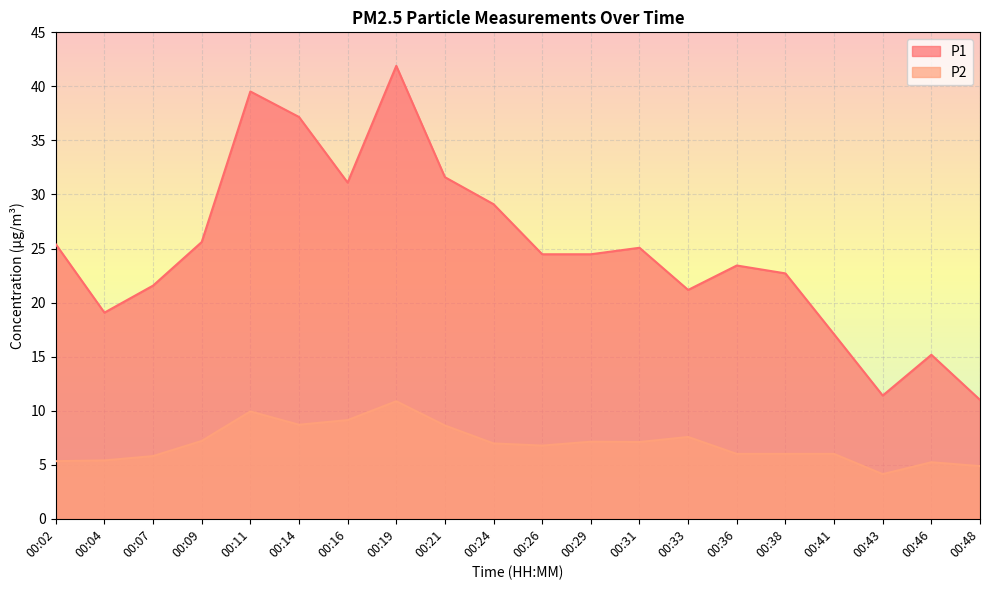

Where is P1 nearest to the value 26?

00:09